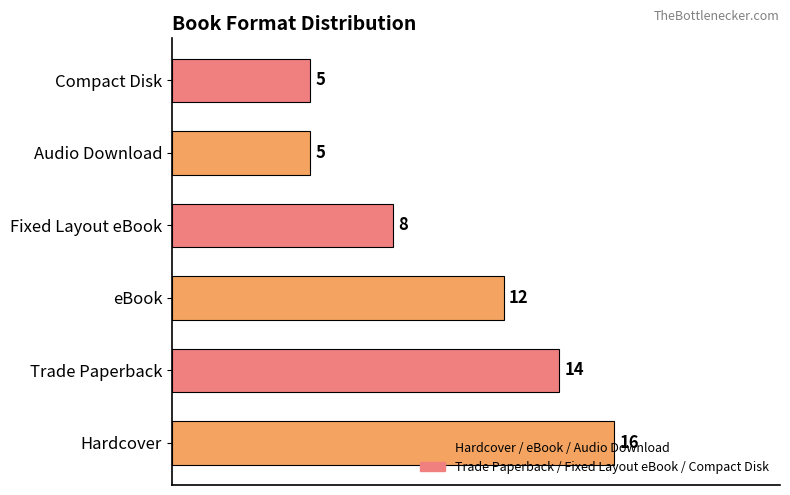

Which label corresponds to the largest value in the chart?

Hardcover